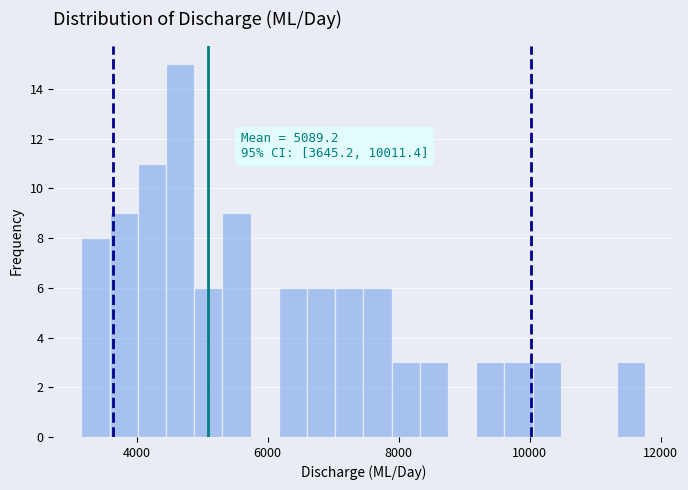

Read against the x-axis, roughly where is the centre of the tallest bar?

4600